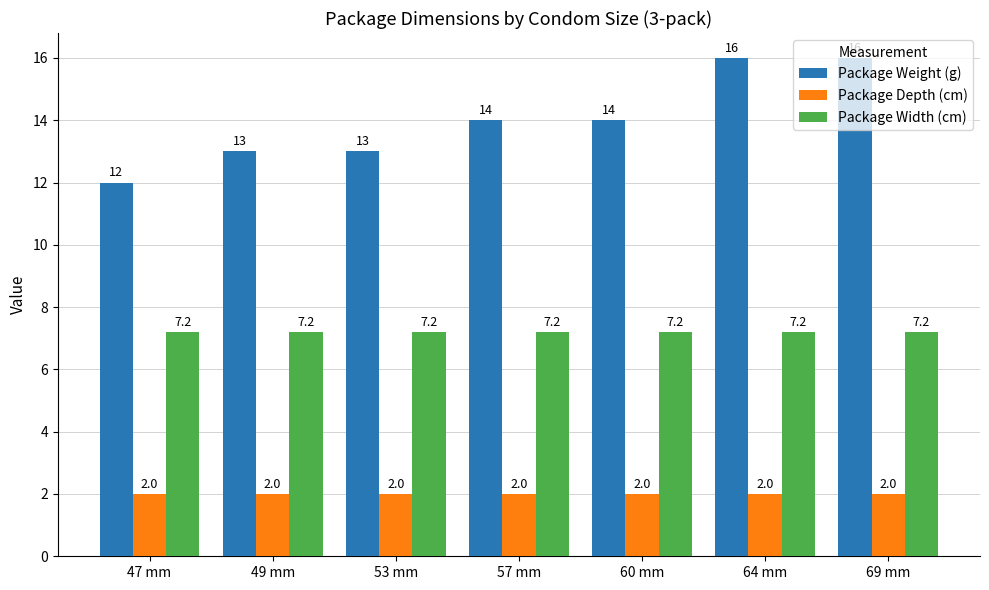

What is the total value across all series at 53 mm?

22.2